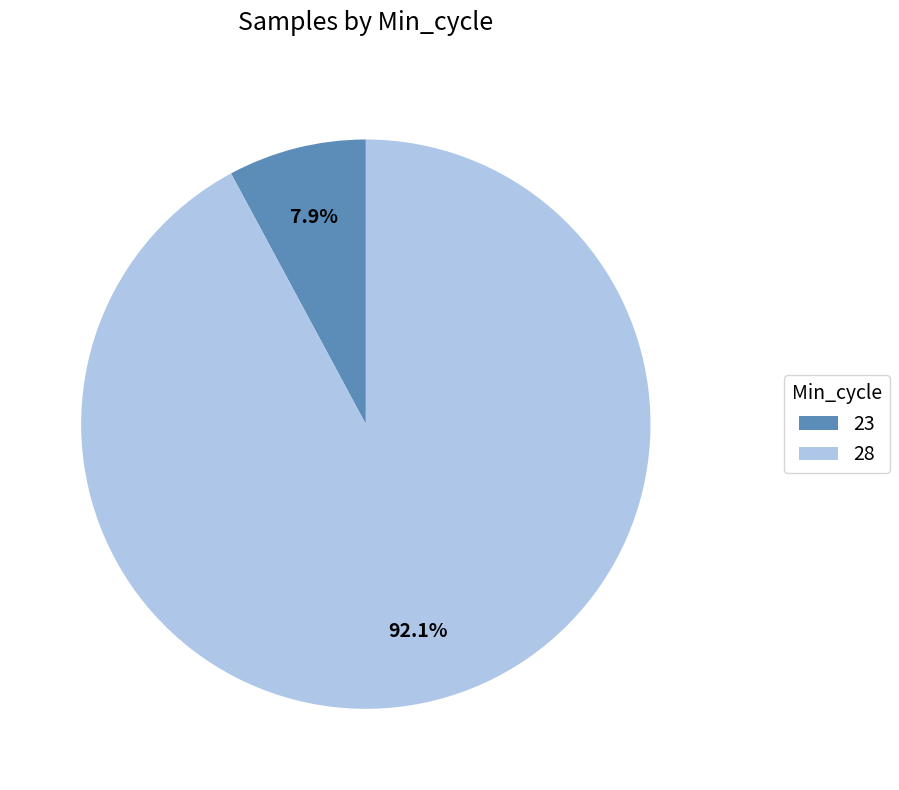

Combined, what portion of the pie is 28 and 23?

100.0%